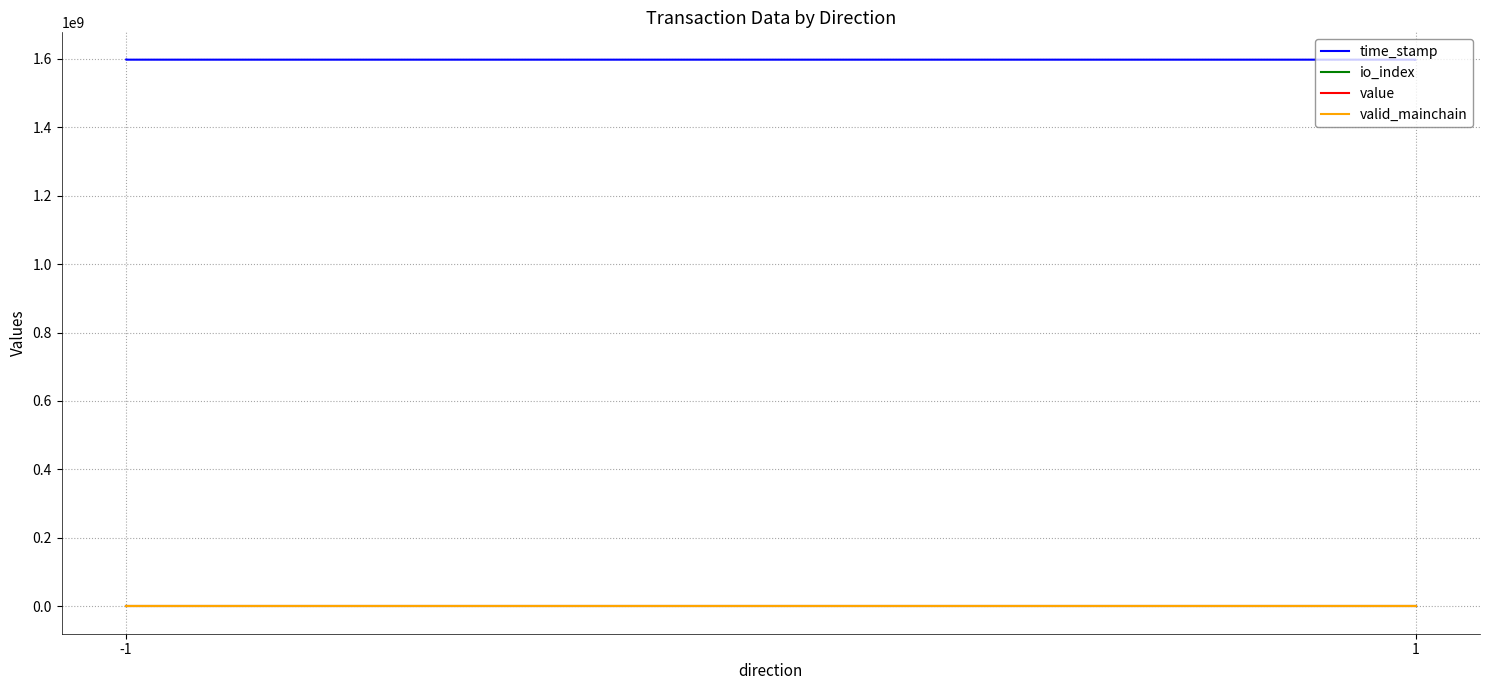

Which series has the largest range (max minus min)?

time_stamp